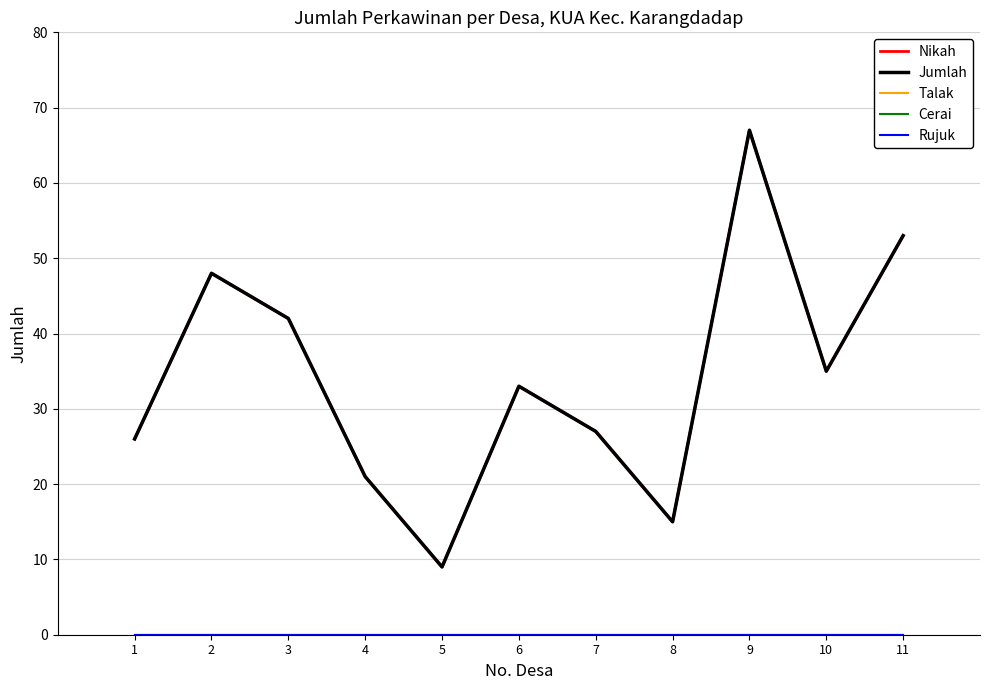

Where is the first local maximum for Nikah?

2